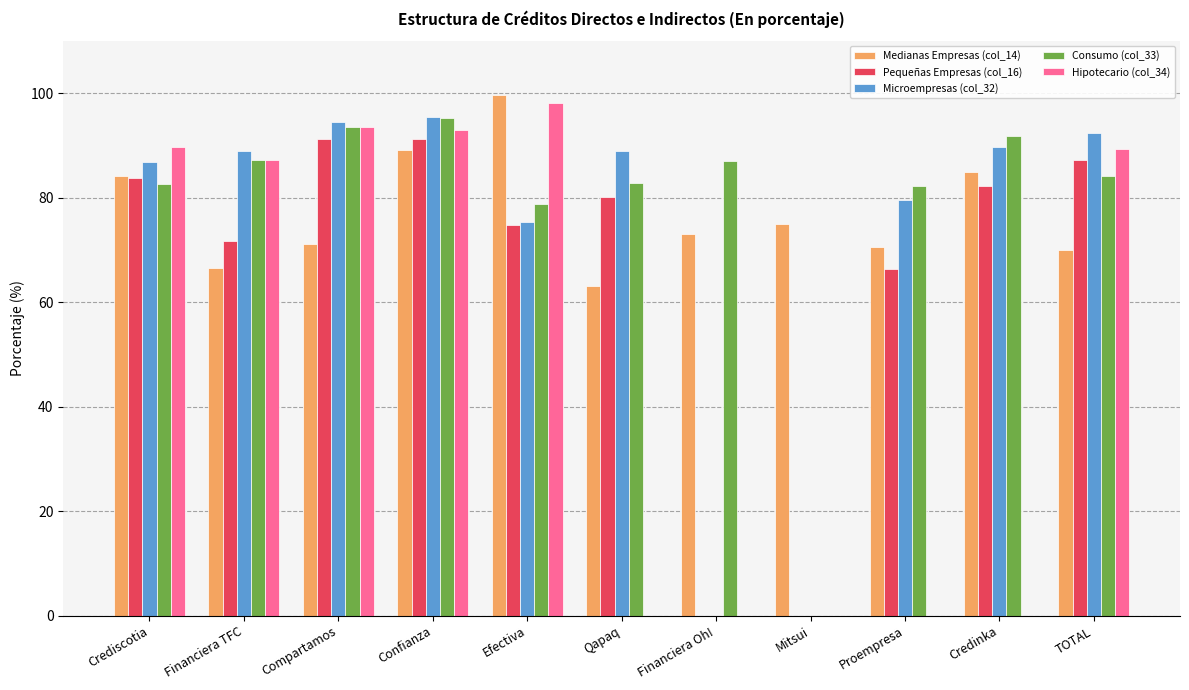

What is the sum of the Hipotecario (col_34) values at TOTAL and Crediscotia?

179.2